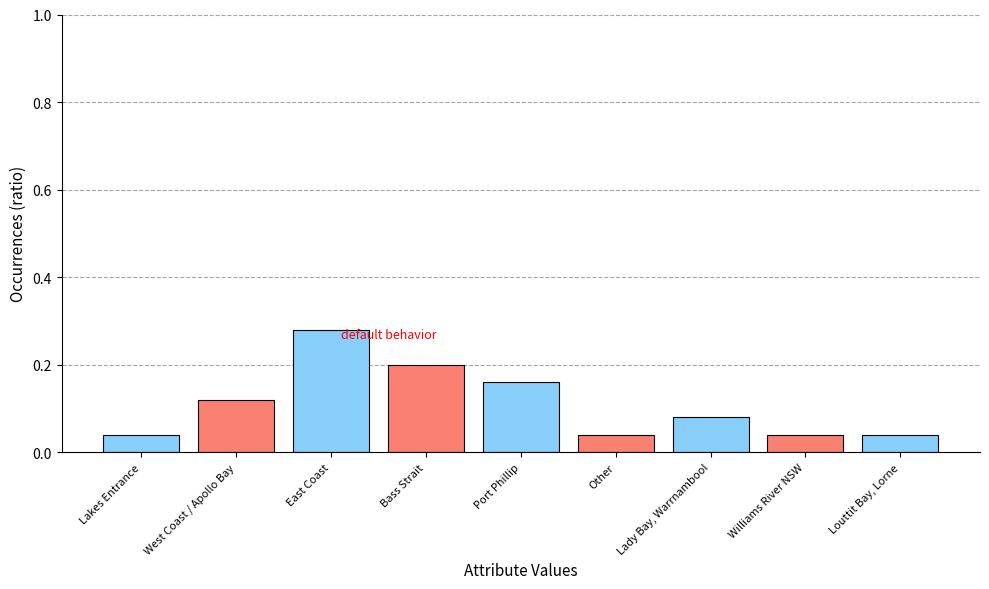

What is the label of the 6th bar from the right?

Bass Strait